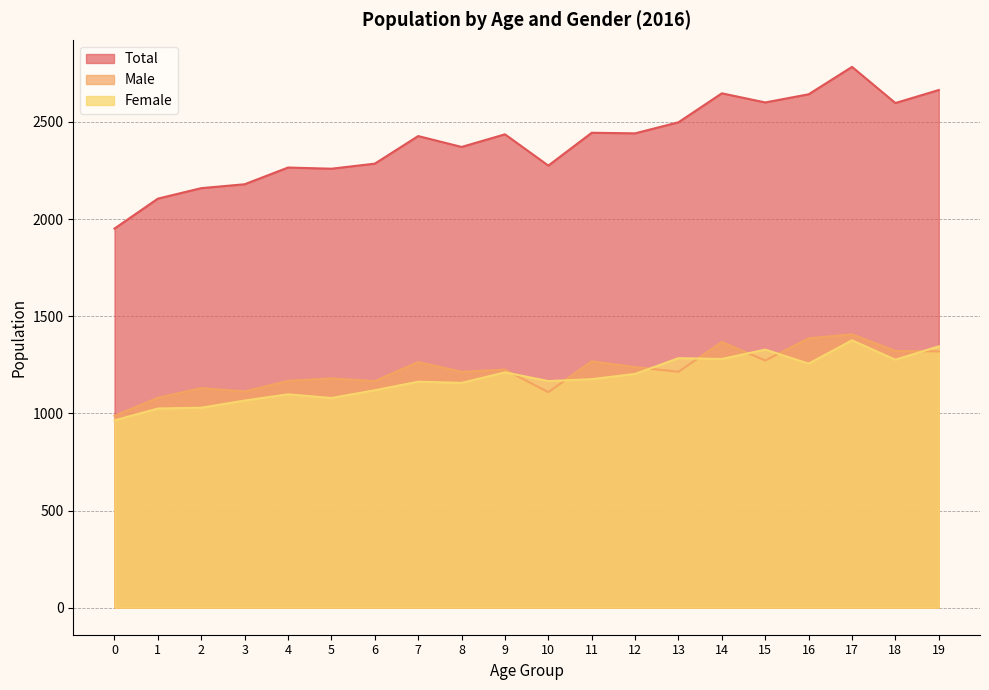

List the labels in order of Total value, largest first.

17, 19, 14, 16, 15, 18, 13, 11, 12, 9, 7, 8, 6, 10, 4, 5, 3, 2, 1, 0